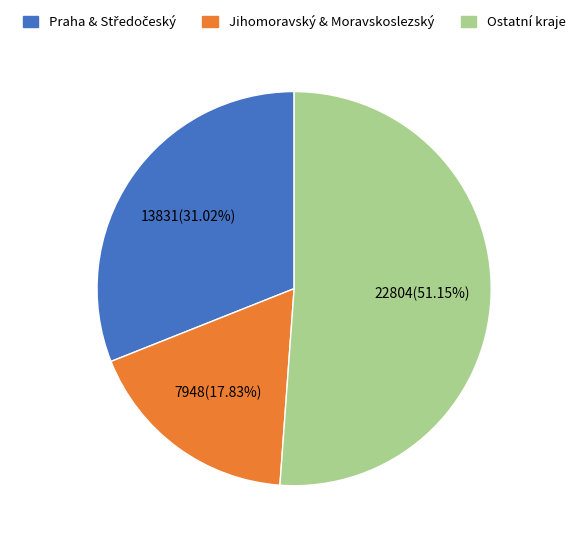

Does any single category account for the majority?

Yes